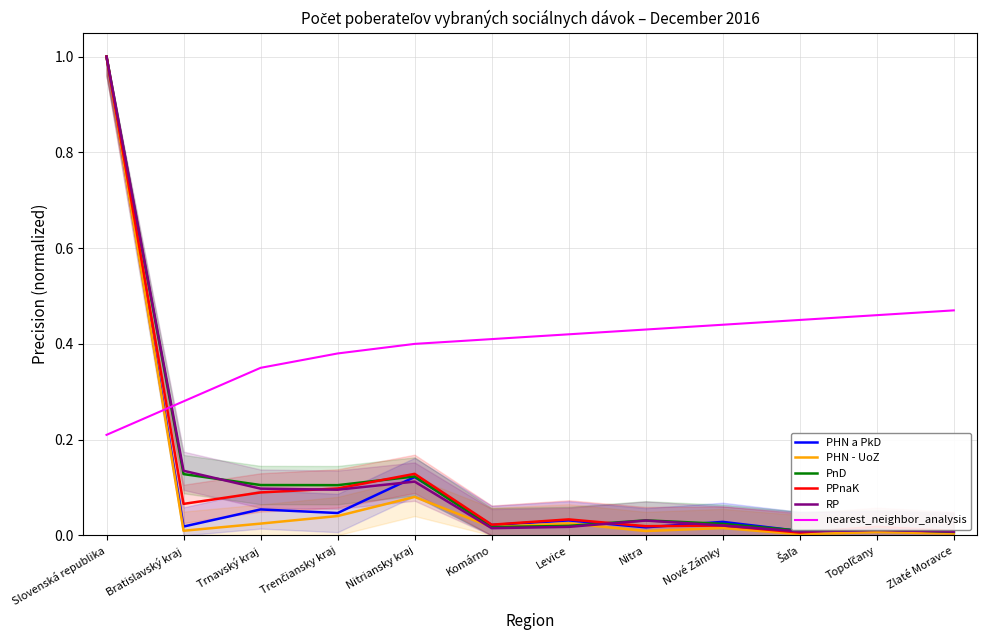

At how many categories does at least one series exceed 0?

12